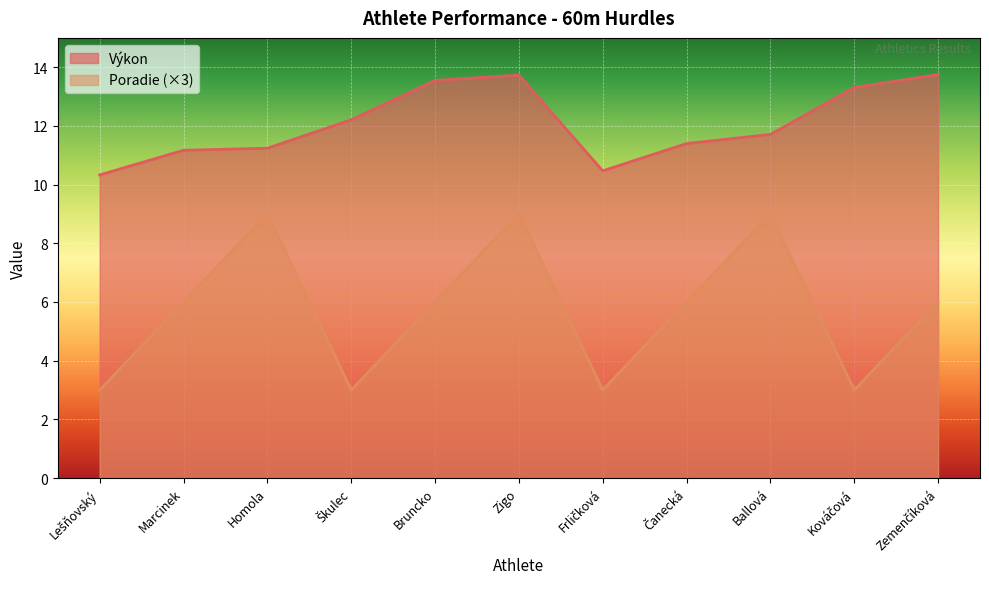

The Výkon series shows 6.7 at Lešňovský. True or false?

False